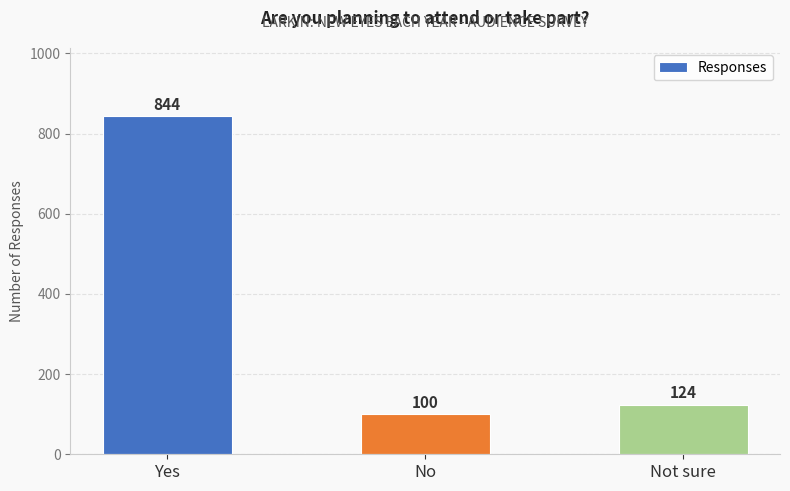

Reading left to right, what are all the values shown in this chart?

844	100	124